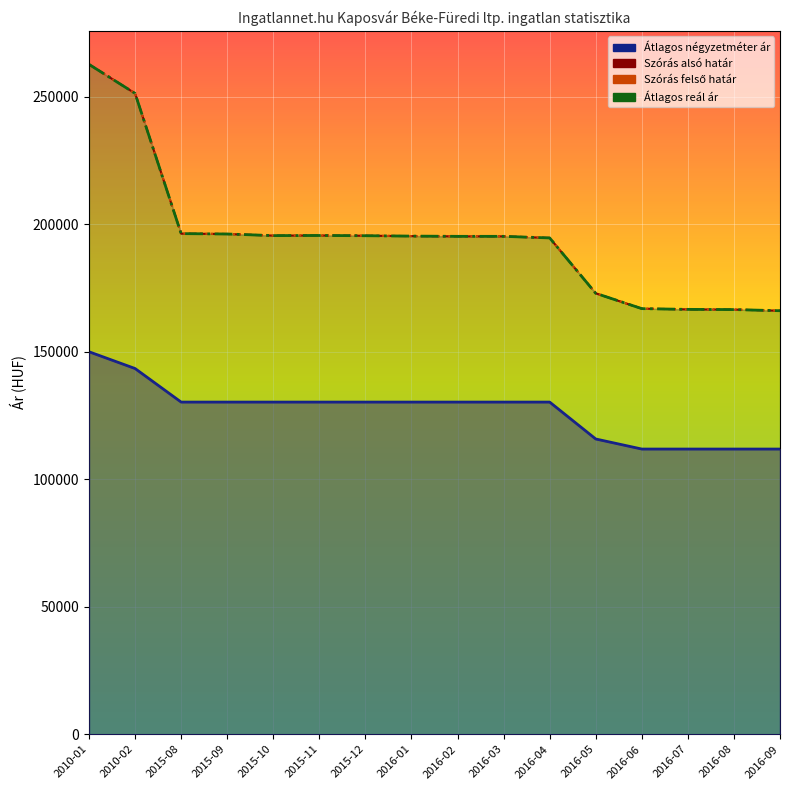

Which category has the highest value in the Átlagos reál ár series?

2010-01